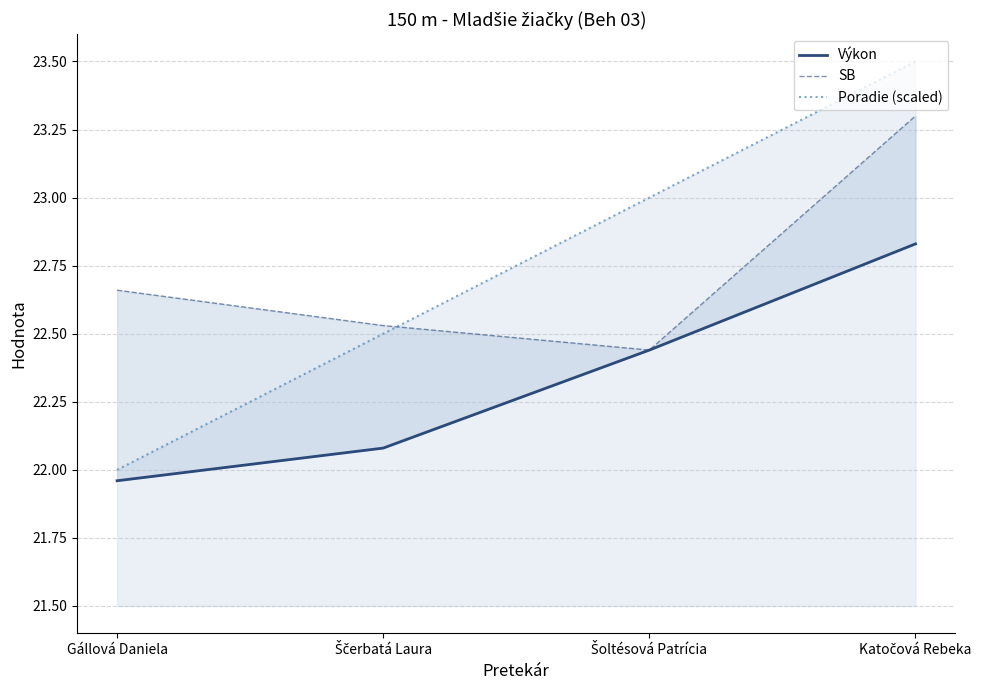

Between Šoltésová Patrícia and Katočová Rebeka, which series saw the biggest shift?

SB